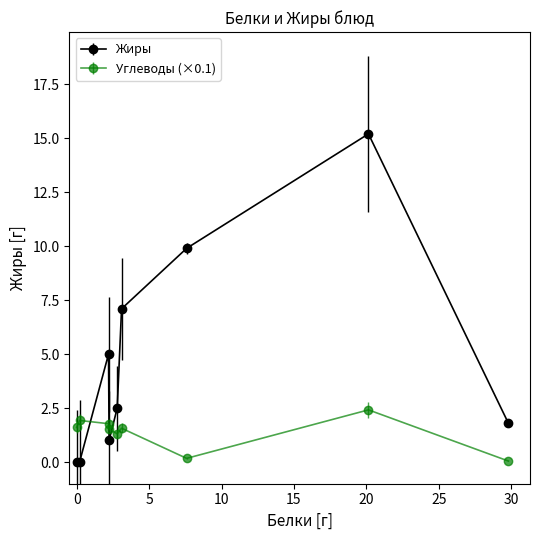

Which series has the largest range (max minus min)?

Жиры